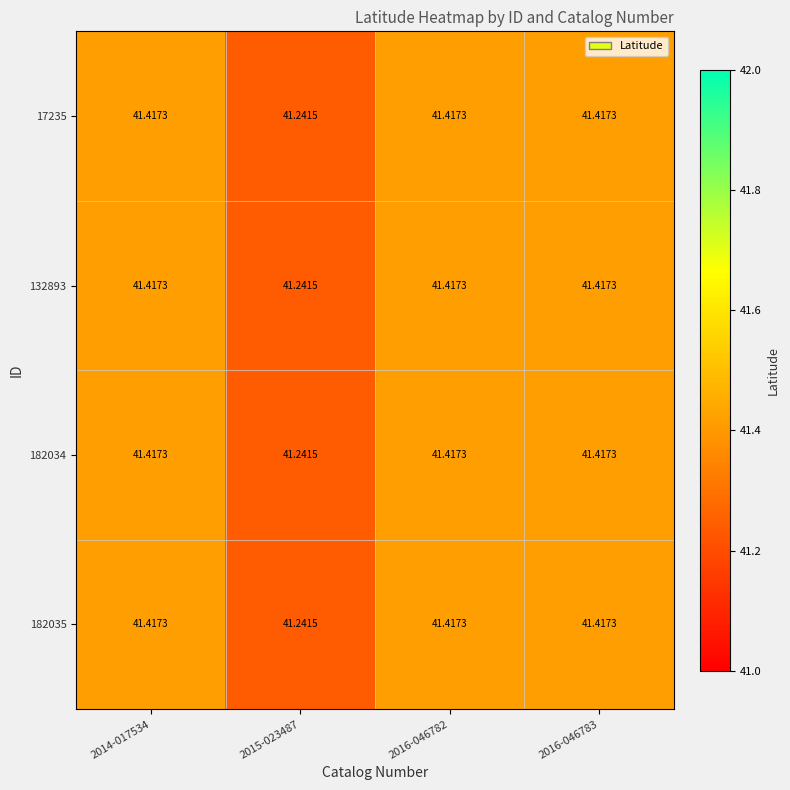

Is the value of 132893 at 2014-017534 greater than the value of 17235 at 2015-023487?

Yes